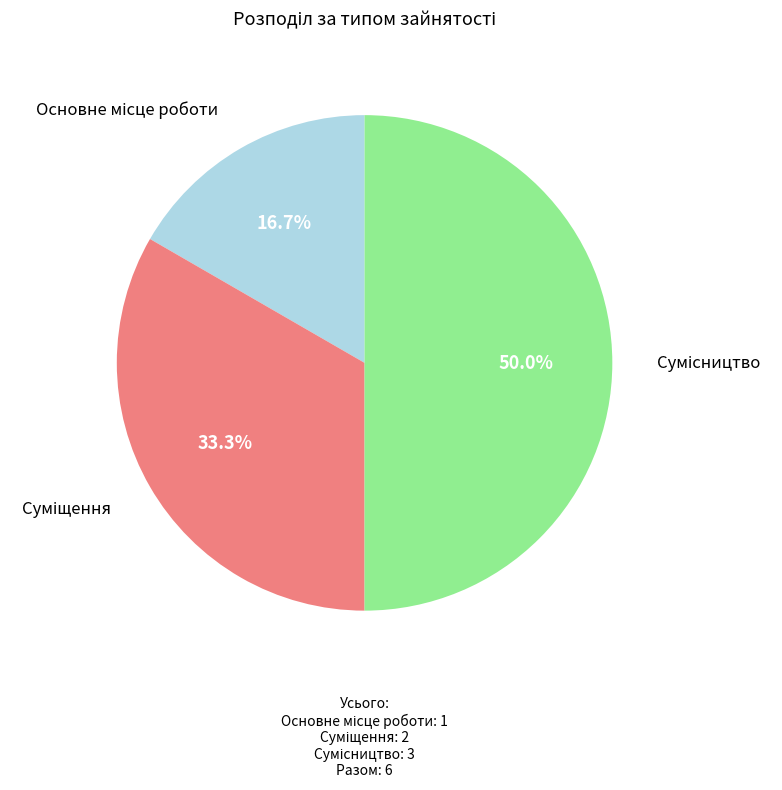

To the nearest percent, what portion does Суміщення represent?

33%